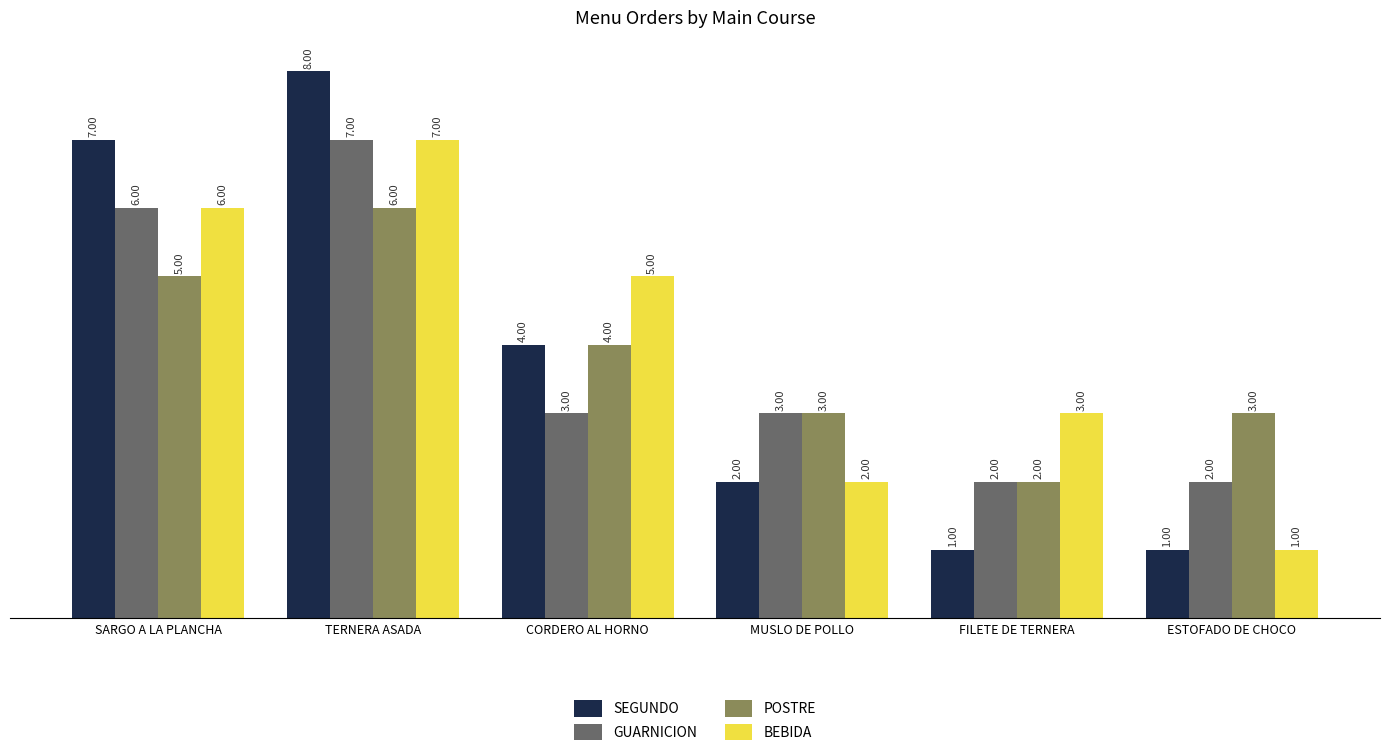

How many distinct data groups are displayed?

4